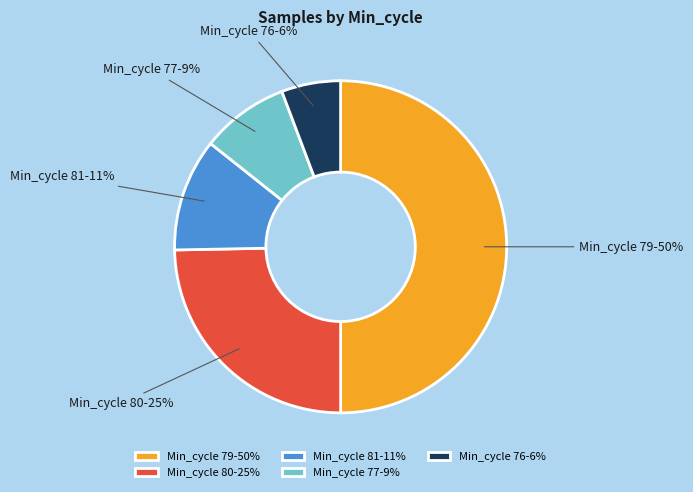

How many segments does this pie chart have?

5